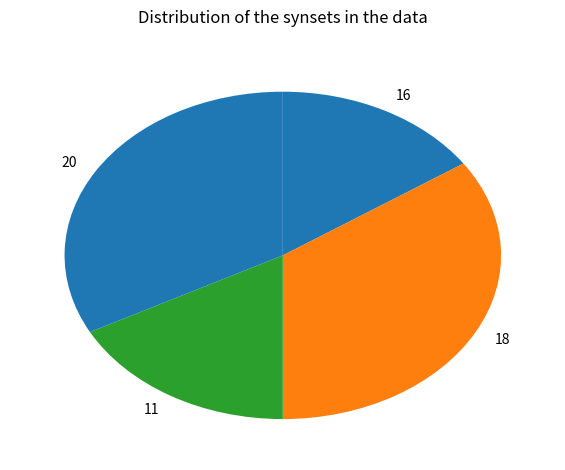

Which slice is the largest?

18